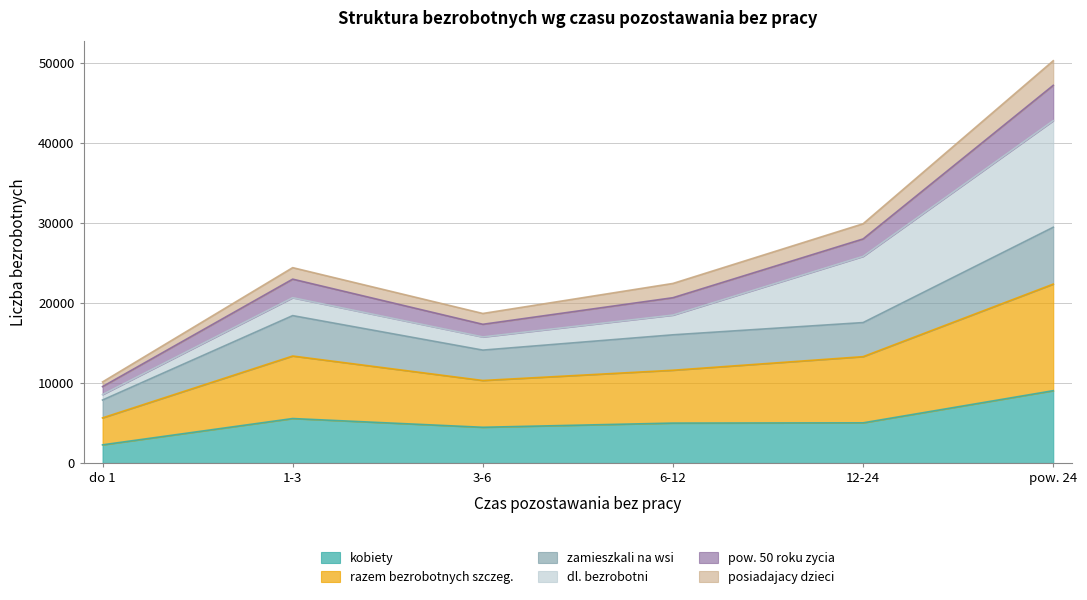

Where does the razem bezrobotnych szczeg. series first go above 13277?

1-3